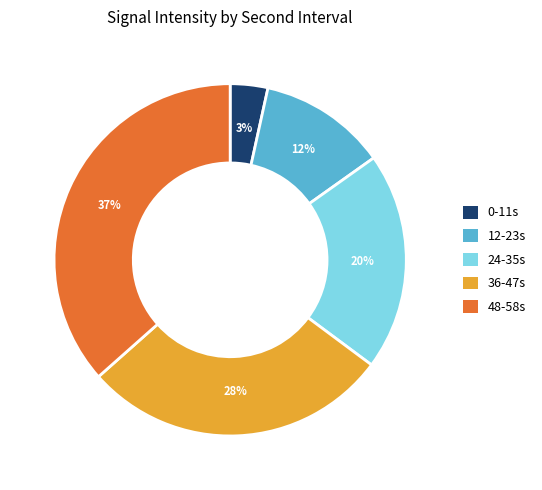

Is there any slice that represents more than half of the pie?

No